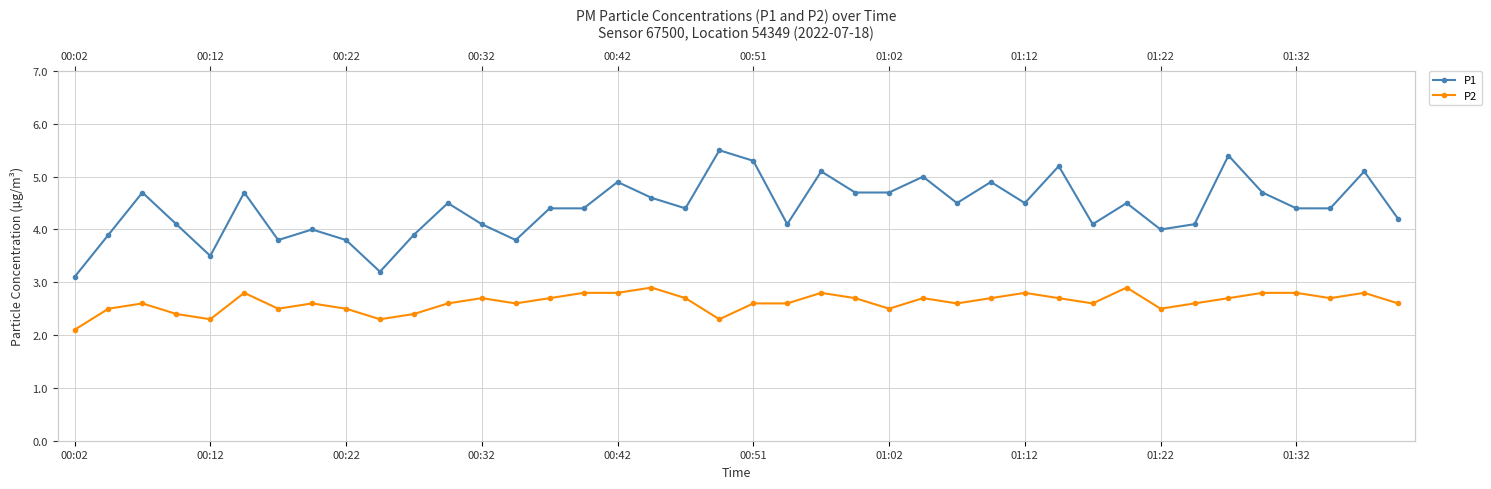

True or false: P2 has a value of 2.7 at 27.

True